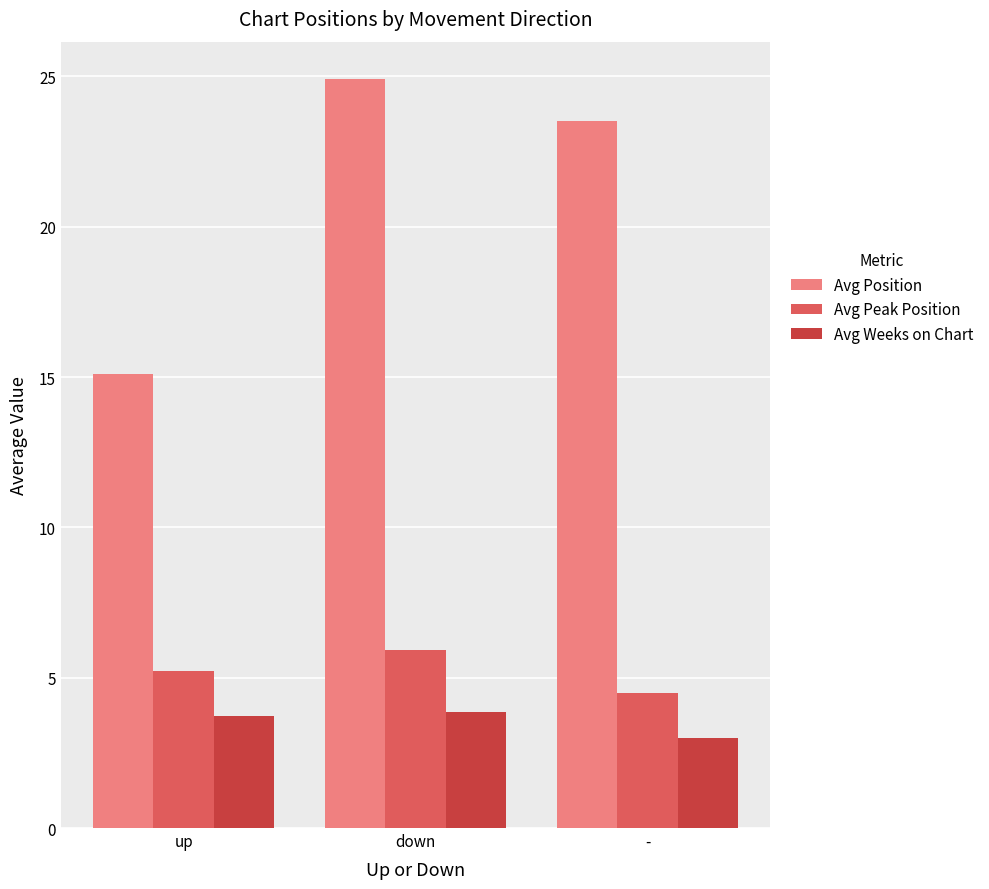

How many series are shown in this chart?

3